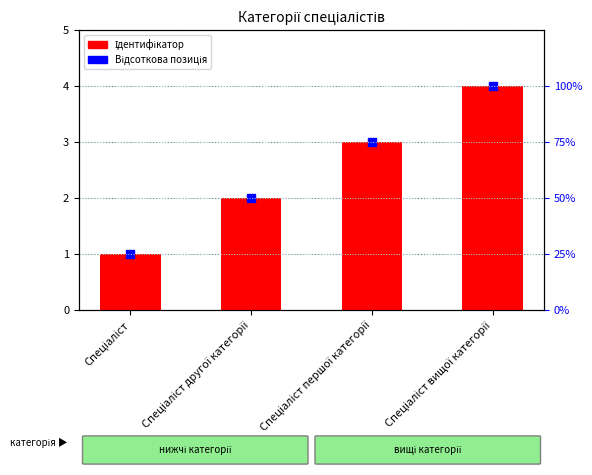

Which series contains the lowest Y value?

Ідентифікатор